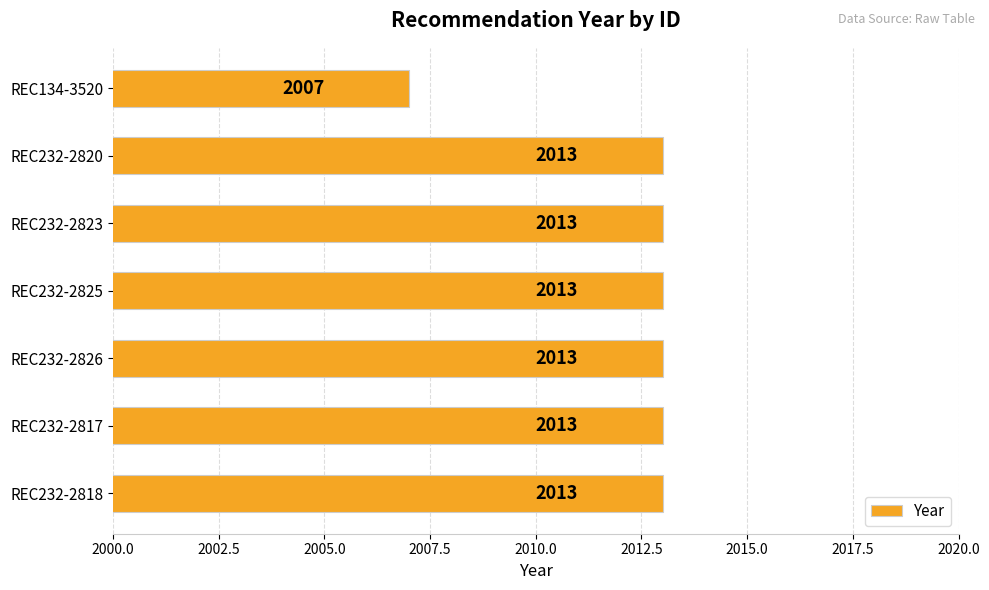

How many bars are there in total?

7